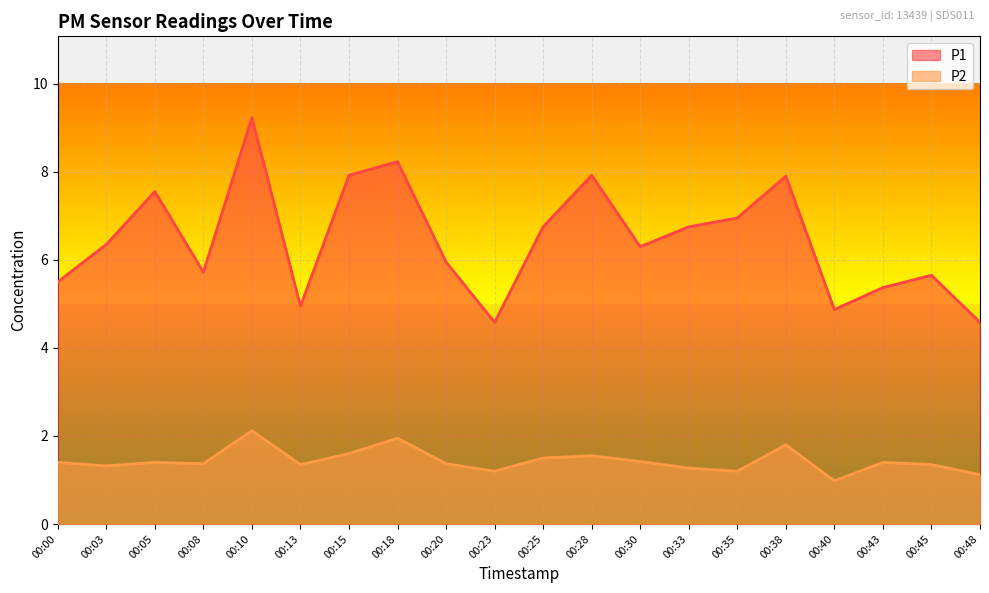

Reading right to left, transcribe all the data shown in this chart.

P1: 00:48=4.6	00:45=5.7	00:43=5.4	00:40=4.9	00:38=7.9	00:35=7.0	00:33=6.8	00:30=6.3	00:28=7.9	00:25=6.8	00:23=4.6	00:20=6.0	00:18=8.2	00:15=7.9	00:13=5.0	00:10=9.2	00:08=5.7	00:05=7.5	00:03=6.3	00:00=5.5
P2: 00:48=1.1	00:45=1.4	00:43=1.4	00:40=1.0	00:38=1.8	00:35=1.2	00:33=1.3	00:30=1.4	00:28=1.6	00:25=1.5	00:23=1.2	00:20=1.4	00:18=1.9	00:15=1.6	00:13=1.4	00:10=2.1	00:08=1.4	00:05=1.4	00:03=1.3	00:00=1.4